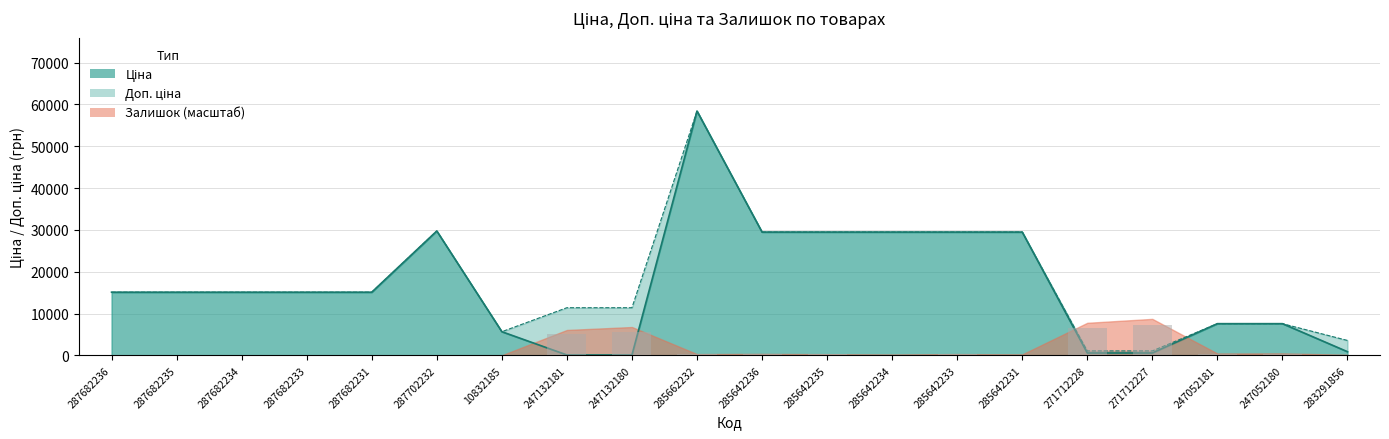

Which series has the largest total across all categories?

Доп. ціна